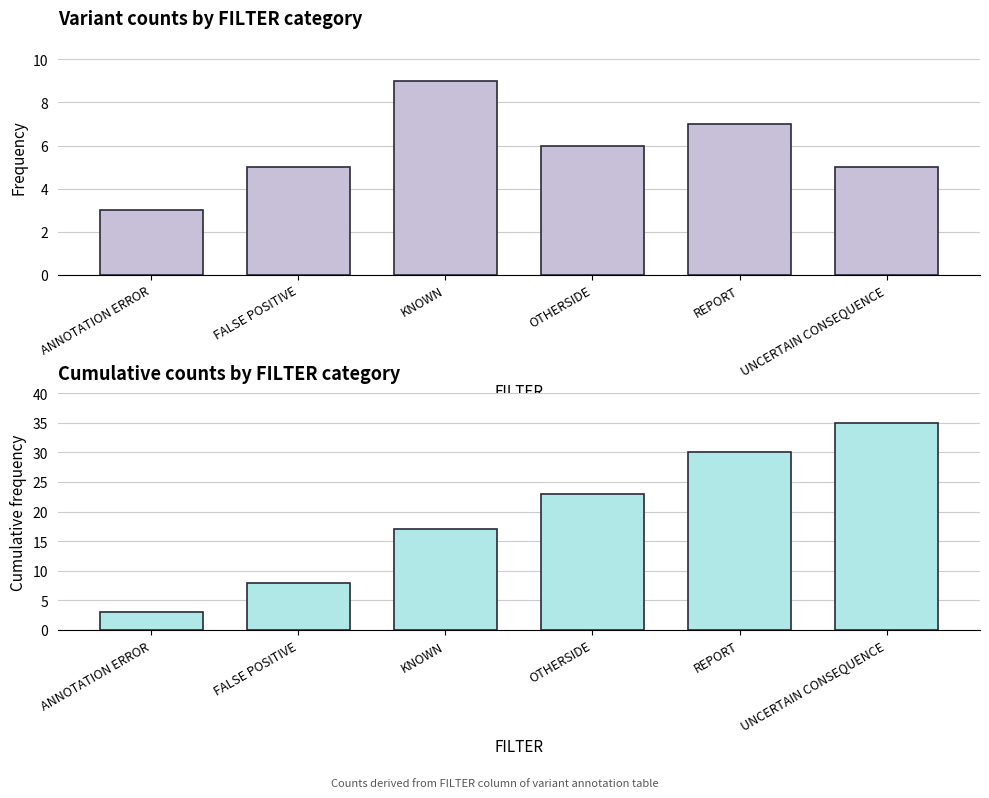

At how many categories does at least one series exceed 20?

3